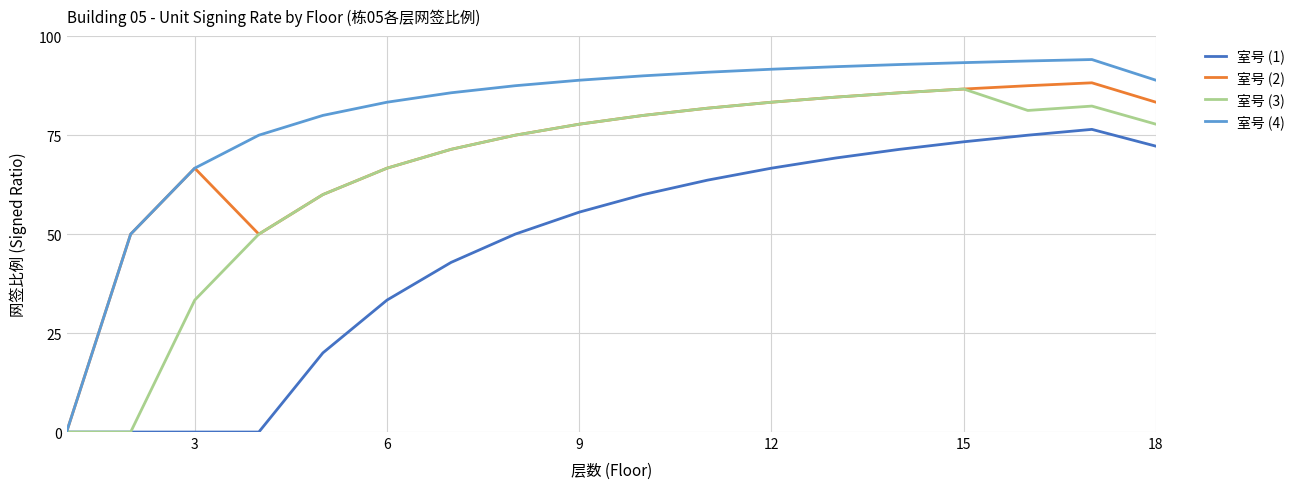

What is the maximum value for 室号 (1)?

76.5